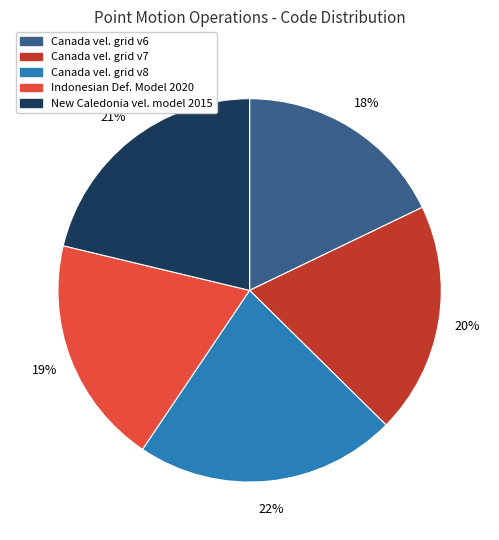

Is there any slice that represents more than half of the pie?

No